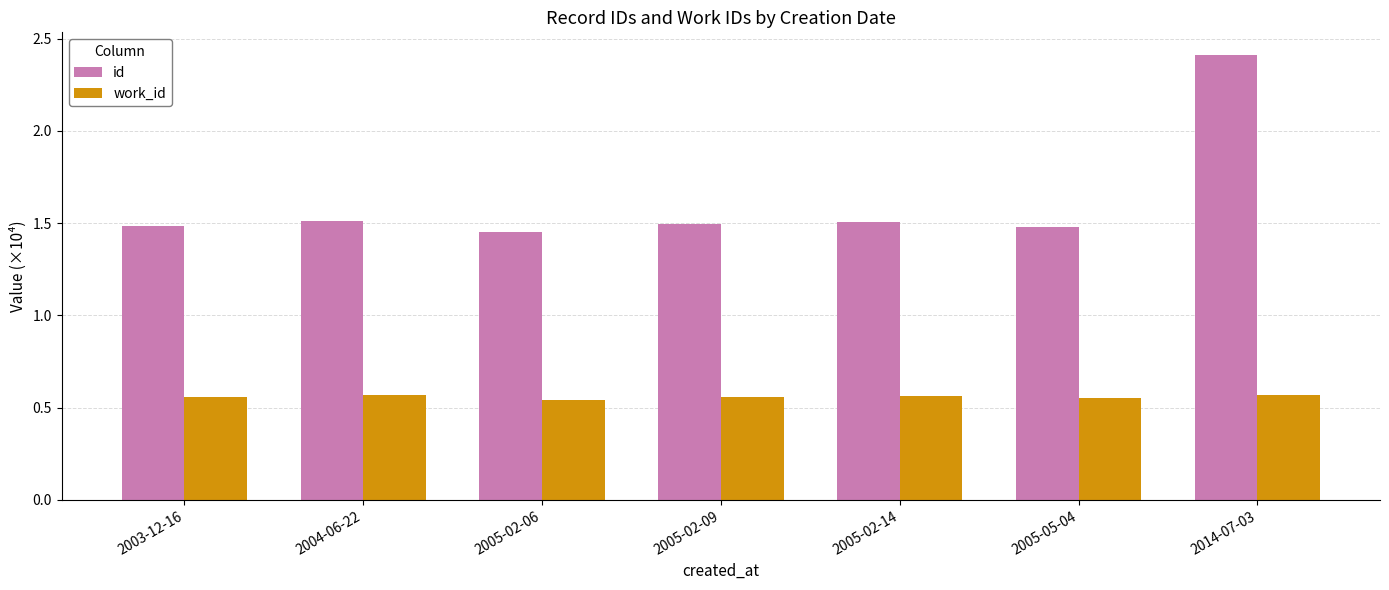

What is the maximum value for id?

2.4